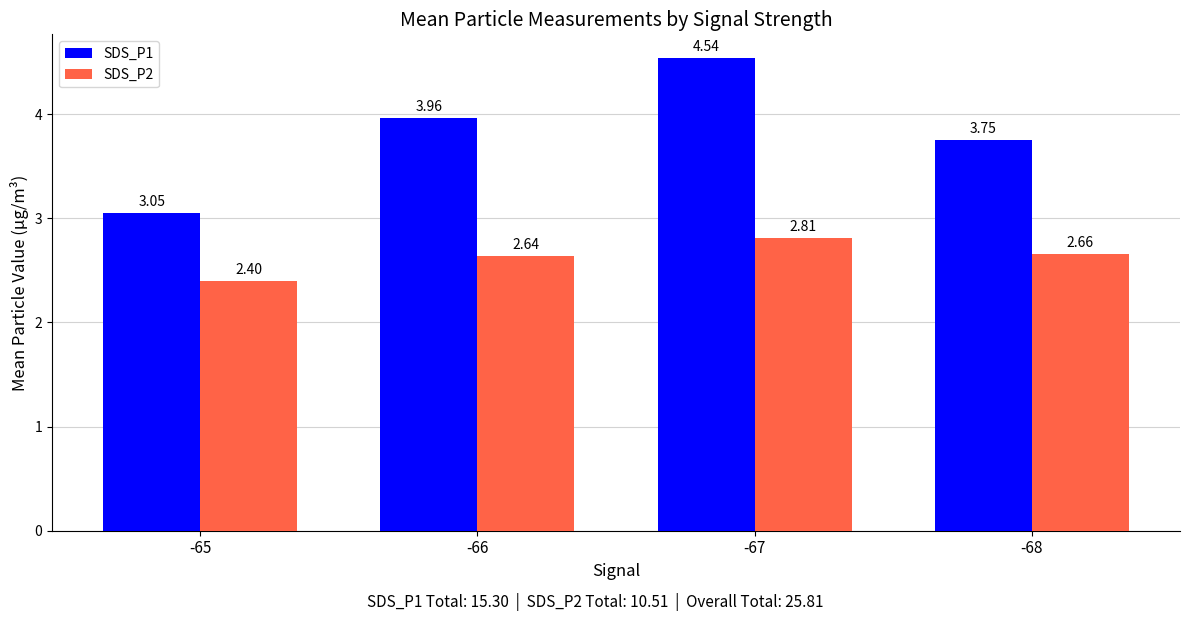

What is the spread (max minus min) of values at -67?

1.7